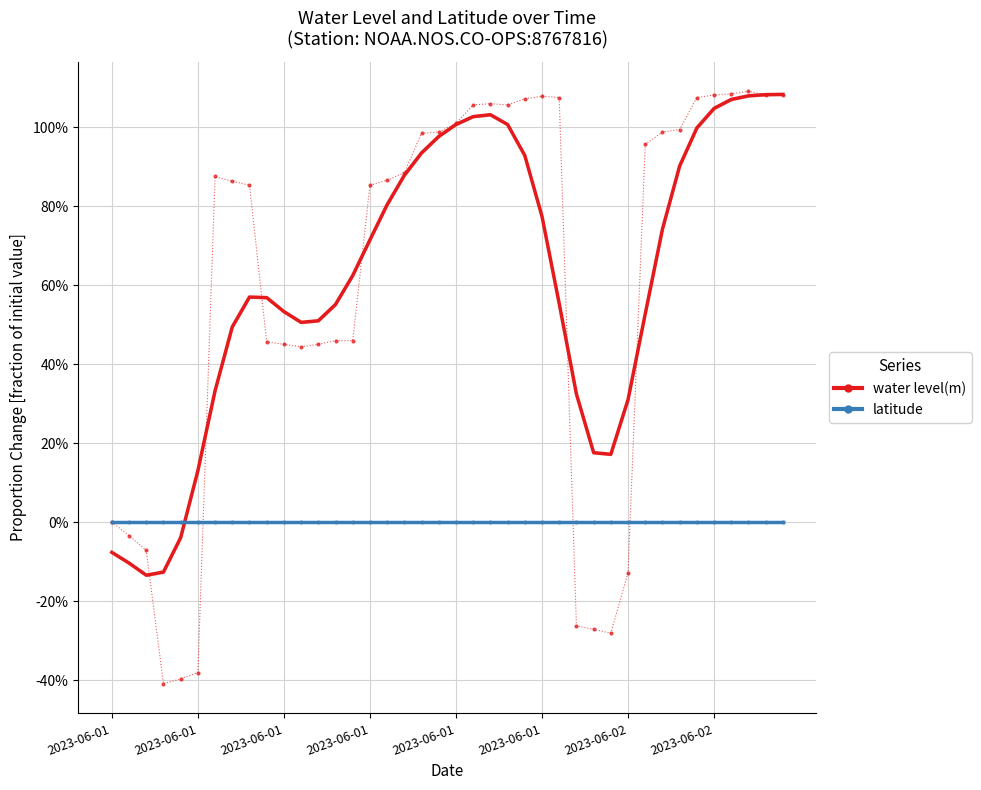

The value of water level(m) at 2023-06-01 is 0.9. True or false?

True